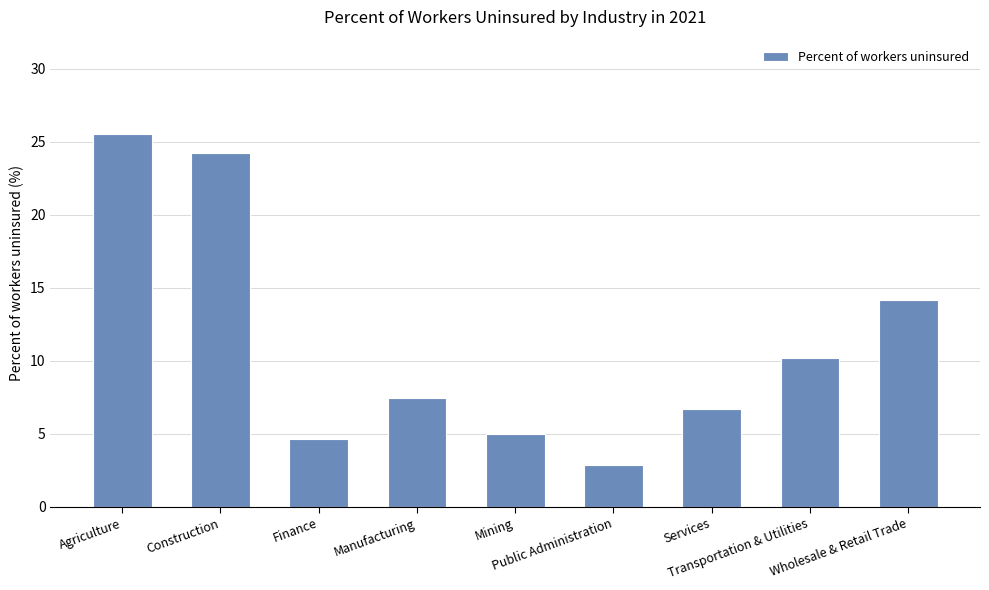

Which label corresponds to the smallest value in the chart?

Public Administration